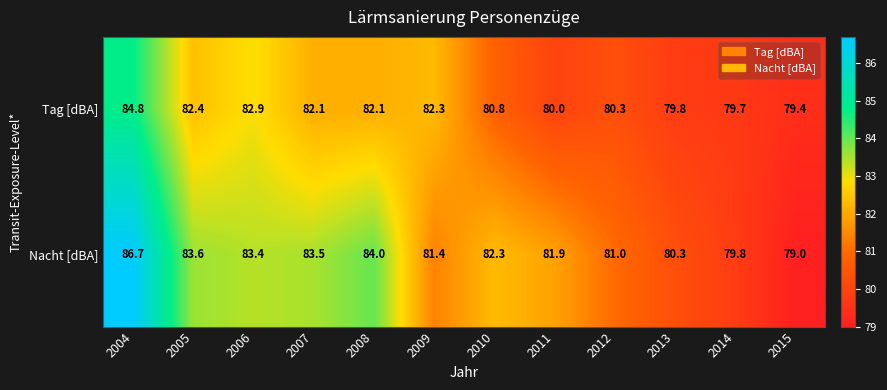

What is the difference between the second highest and second lowest values in the Tag [dBA] series?

3.2